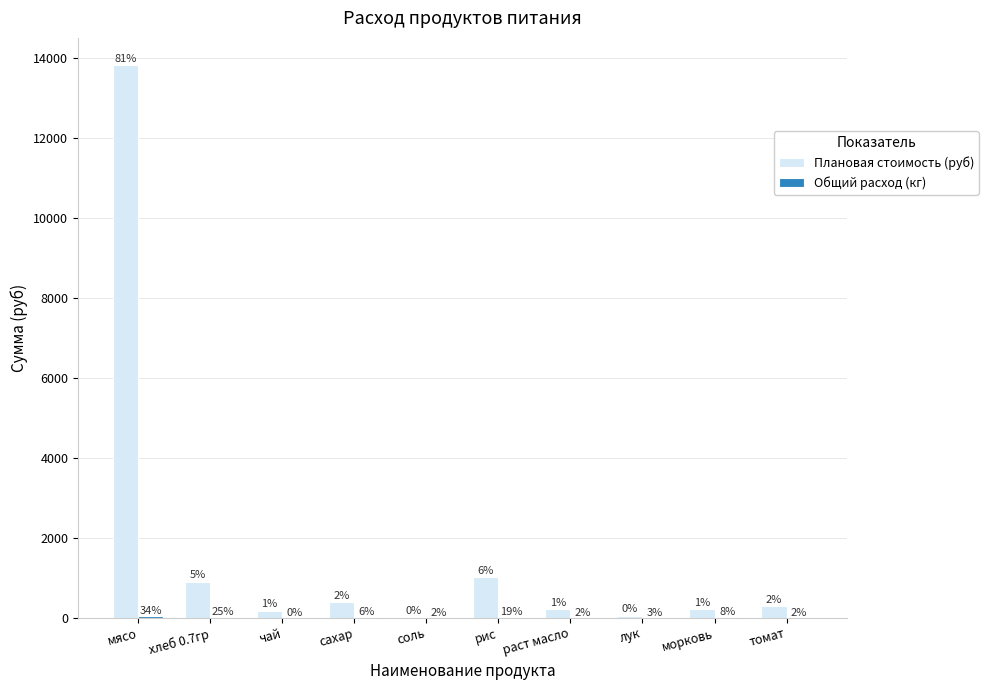

Which series has the widest spread of values?

Плановая стоимость (руб)